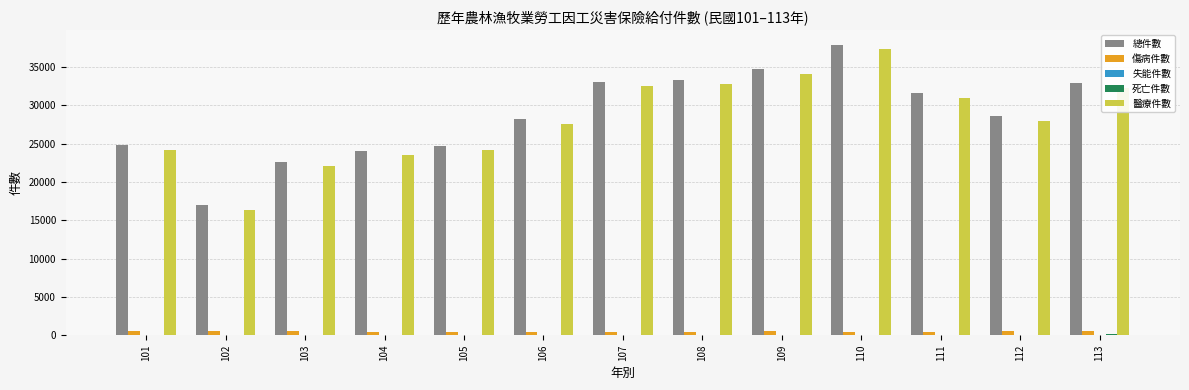

Which series changed the most between 102 and 106?

醫療件數